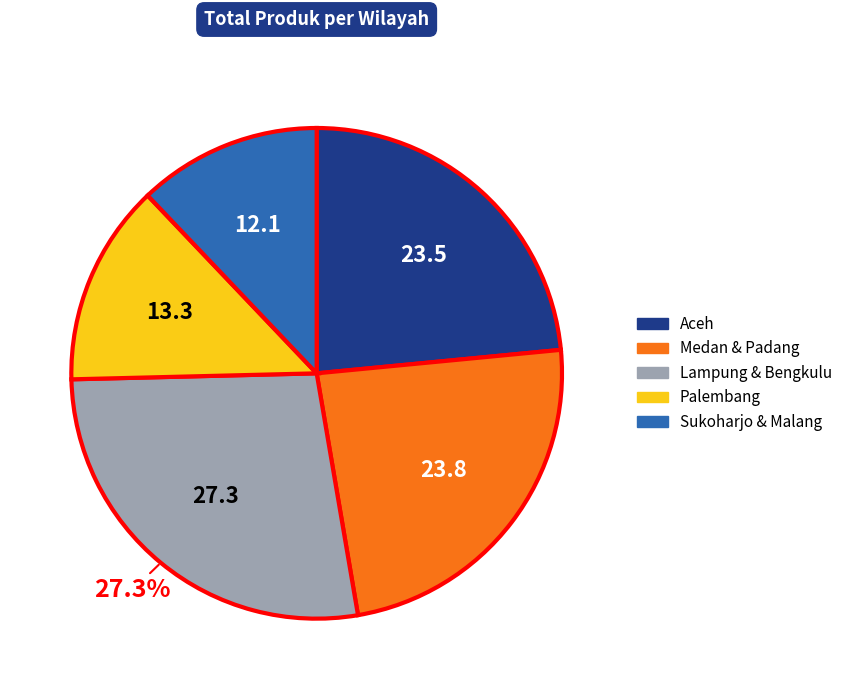

Is there any slice that represents more than half of the pie?

No